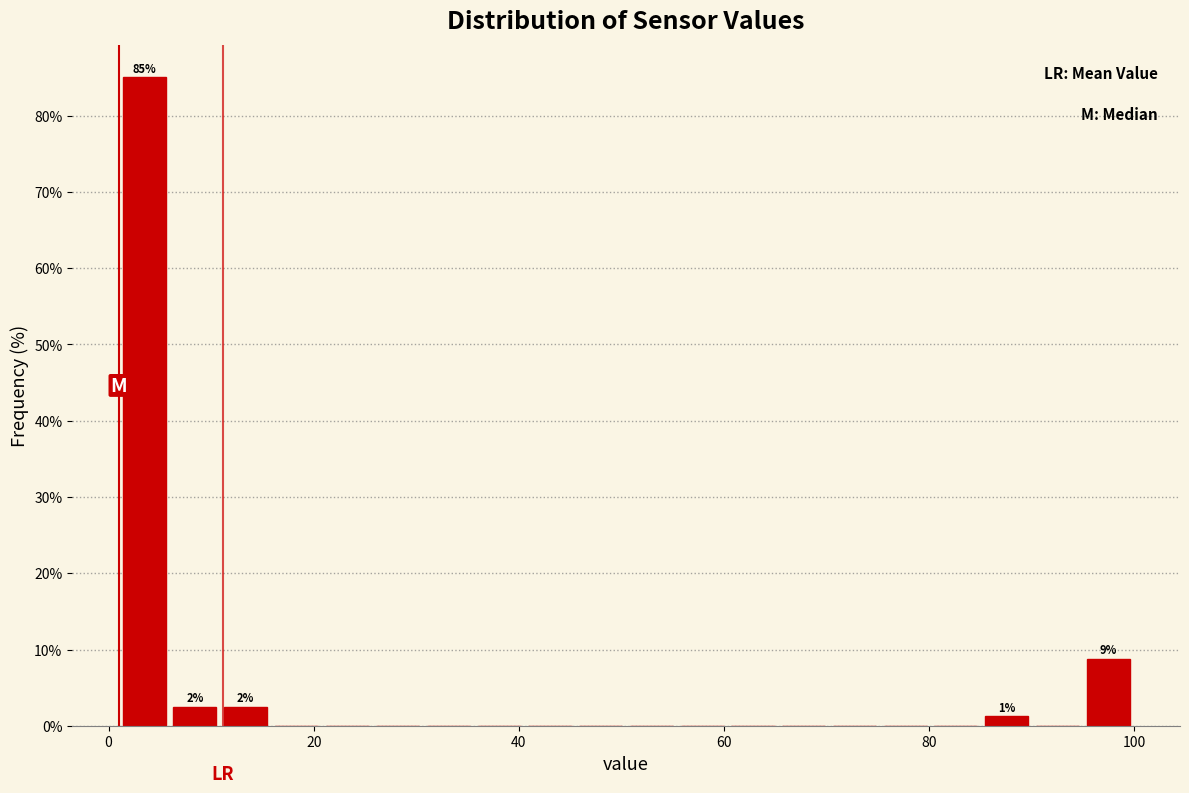

Around what value on the x-axis is the tallest bar? Give the approximate position of its centre, as read against the axis.

4